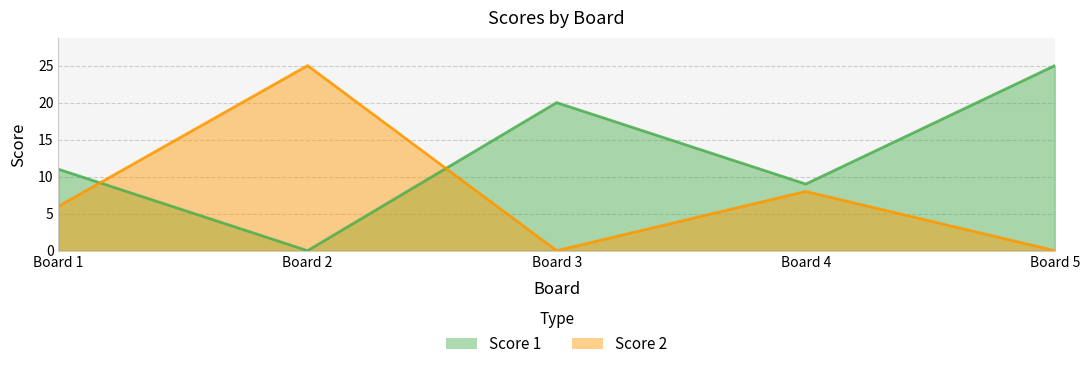

How many times do Score 2 and Score 1 cross each other?

2